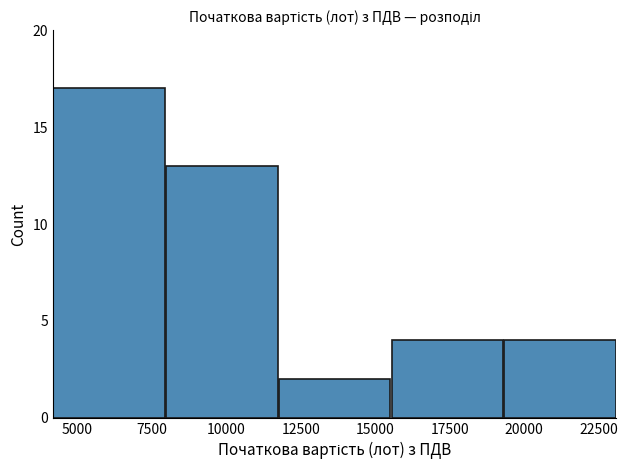

Which range on the x-axis has the tallest bar?

4000 to 8000